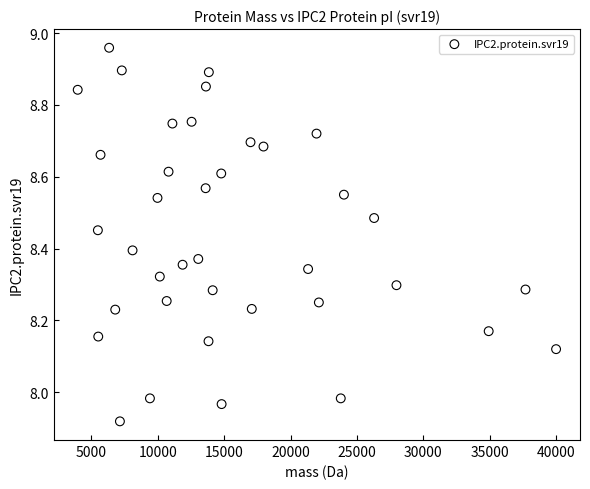

What is the range of Y values (max minus min)?

1.0